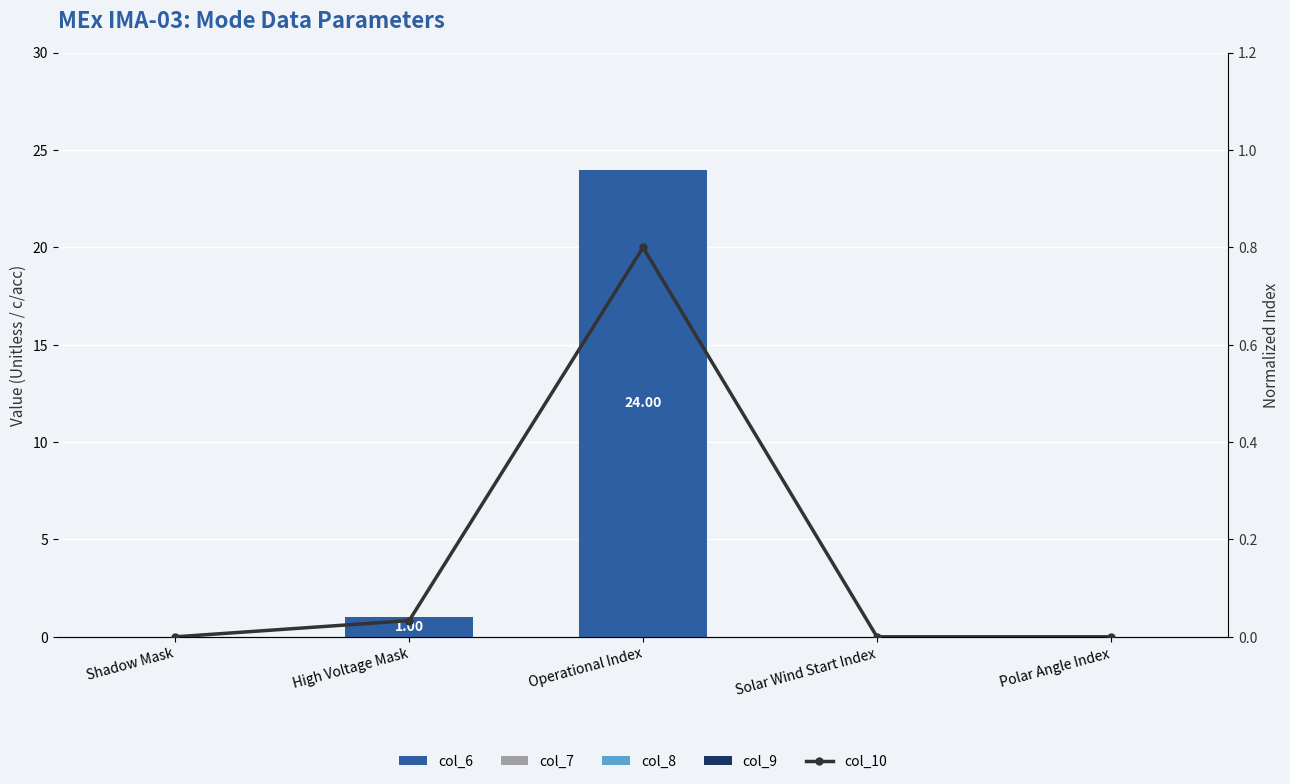

Which series has the largest range (max minus min)?

col_6